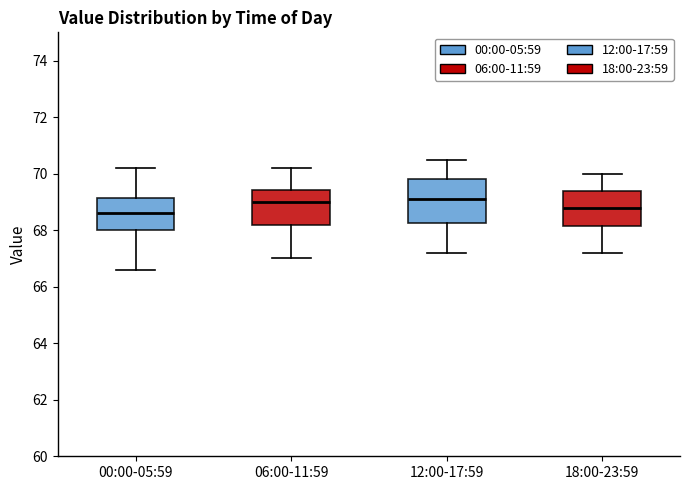

Reading left to right, read every box against the y-axis: the position of its median line, the range the box covers, and the ends of its whiskers. The values are not printed on the chart, so give them approximately, as read against the axis.

00:00-05:59: median 68.6, box 68.0 to 69.2, whiskers 66.6 to 70.2
06:00-11:59: median 69.0, box 68.2 to 69.4, whiskers 67.0 to 70.2
12:00-17:59: median 69.2, box 68.2 to 69.8, whiskers 67.2 to 70.6
18:00-23:59: median 68.8, box 68.2 to 69.4, whiskers 67.2 to 70.0